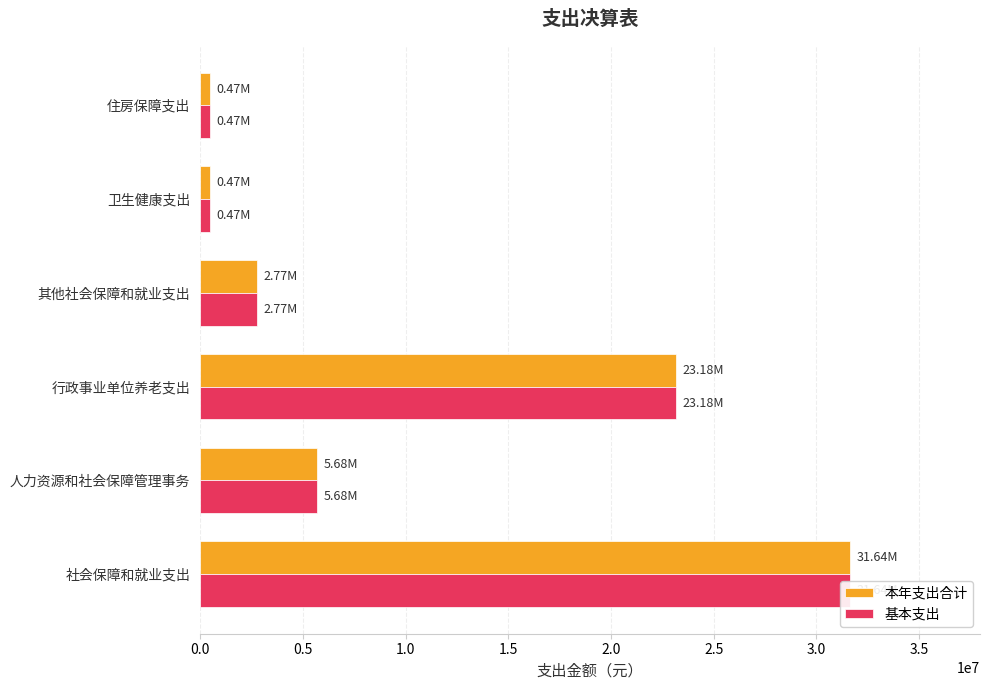

Reading left to right, list all the values displayed in this chart.

本年支出合计: 31635084.3	5684116.3	23177500.1	2773467.9	472168.2	470381.0
基本支出: 31635084.3	5684116.3	23177500.1	2773467.9	472168.2	470381.0